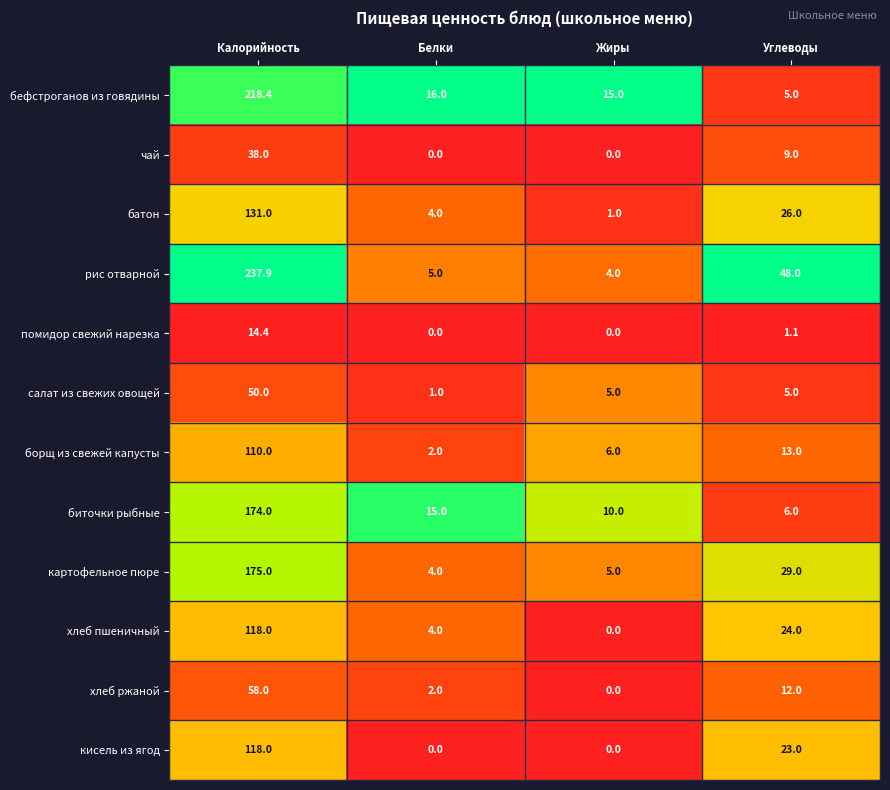

At which label does рис отварной reach its minimum?

Жиры